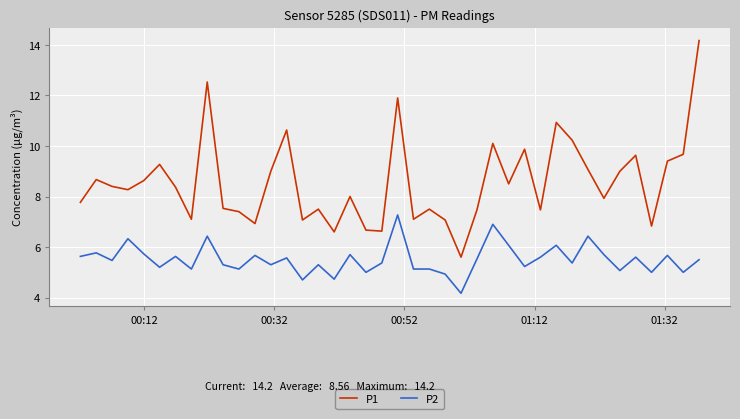

What is the sum of all P2 values?

220.5